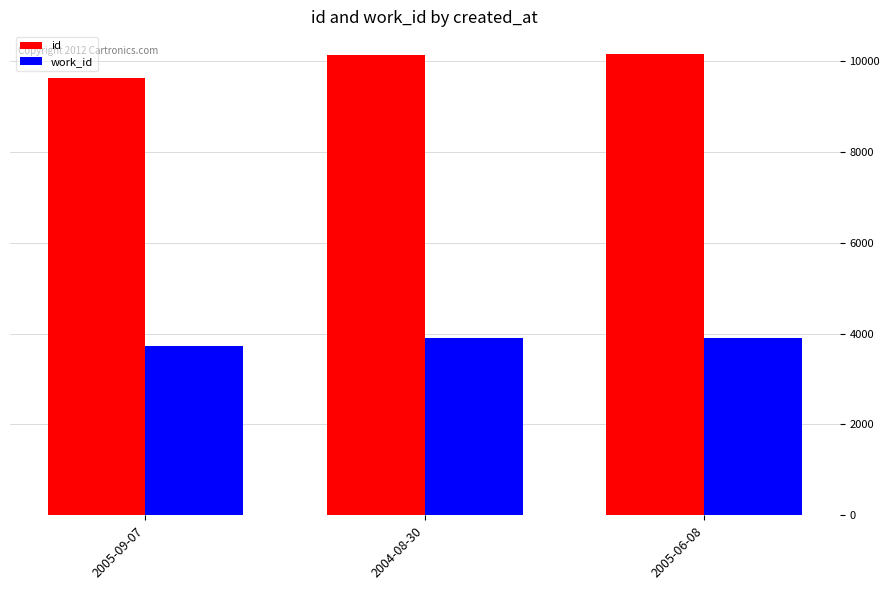

What is the lowest value of the work_id series?

3721